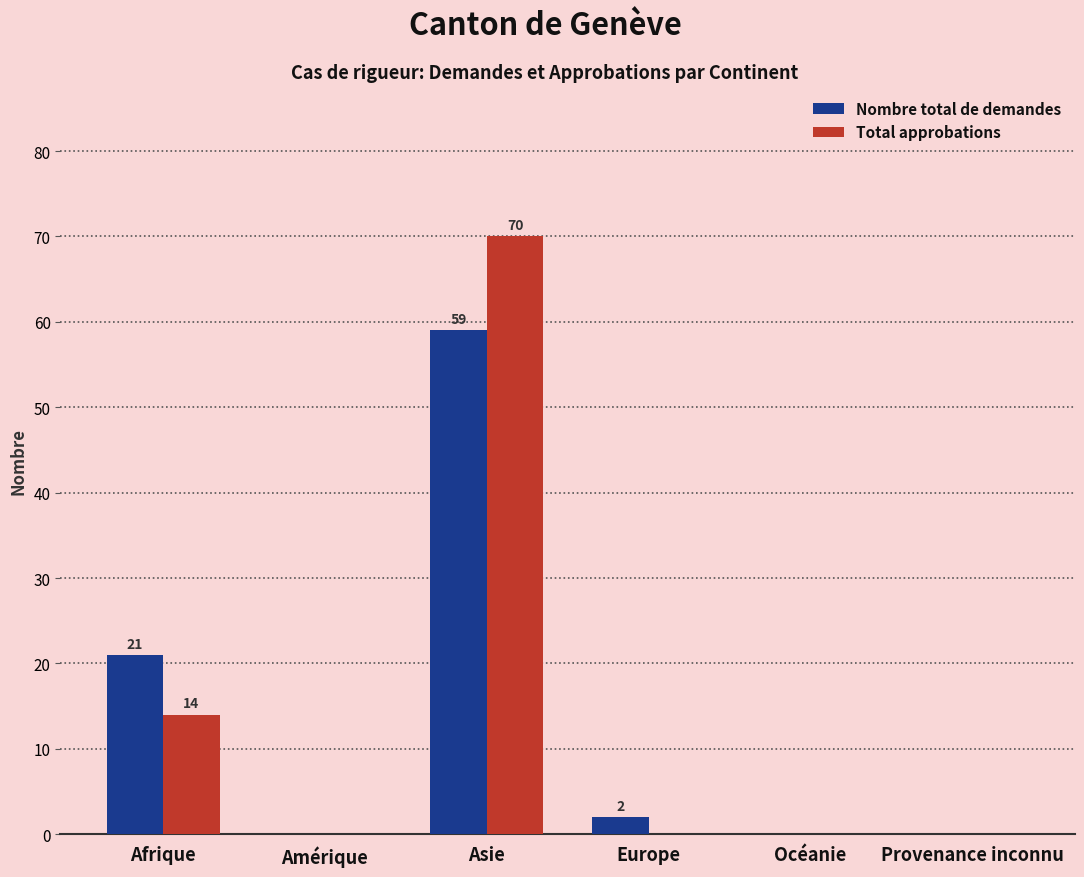

At which category is the sum across all series the highest?

Asie